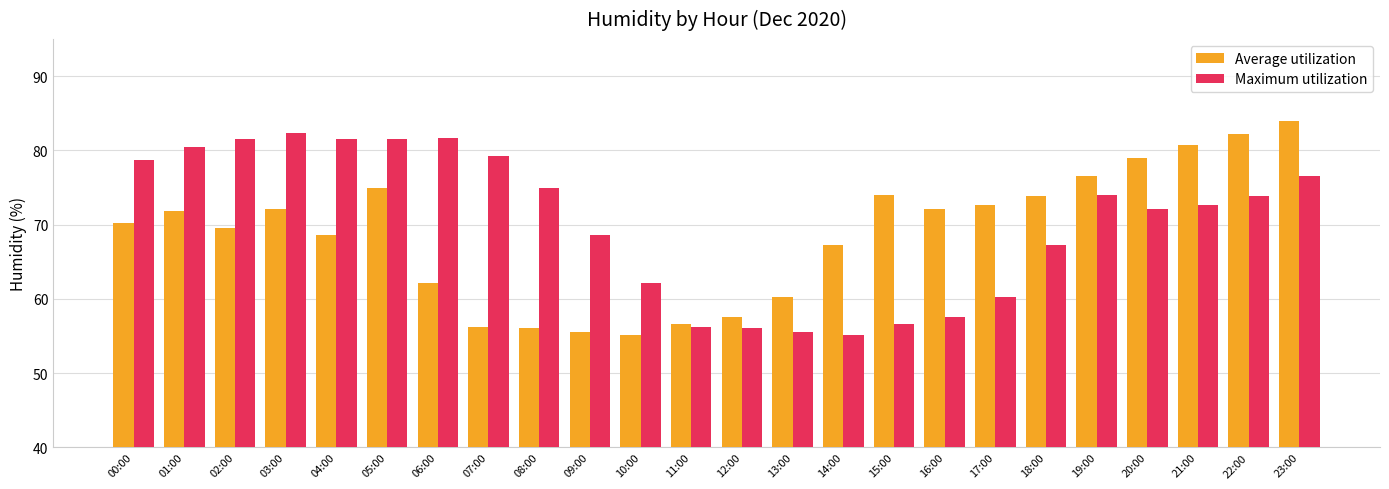

Where does the Maximum utilization series first go above 73?

00:00